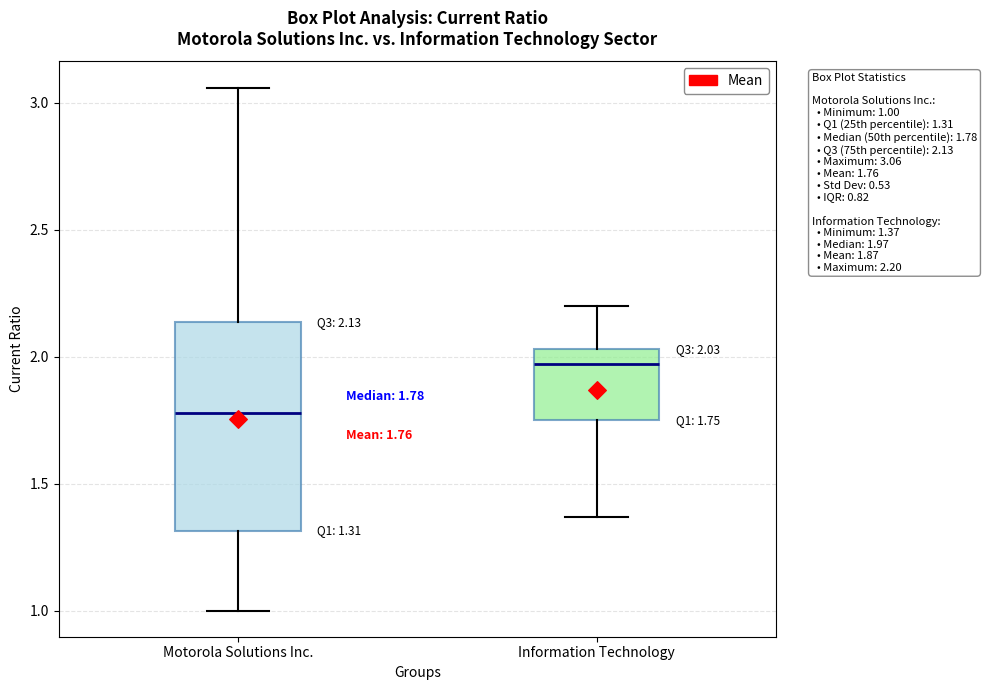

Comparing the boxes themselves (not the whiskers), which one is the tallest?

Motorola Solutions Inc.